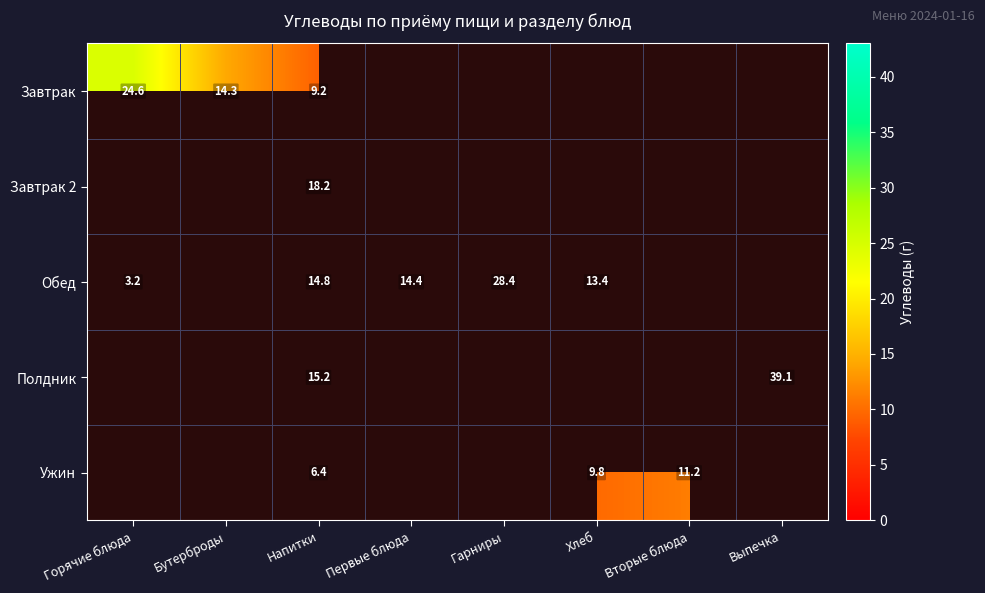

Which category has the highest value across all series?

Выпечка